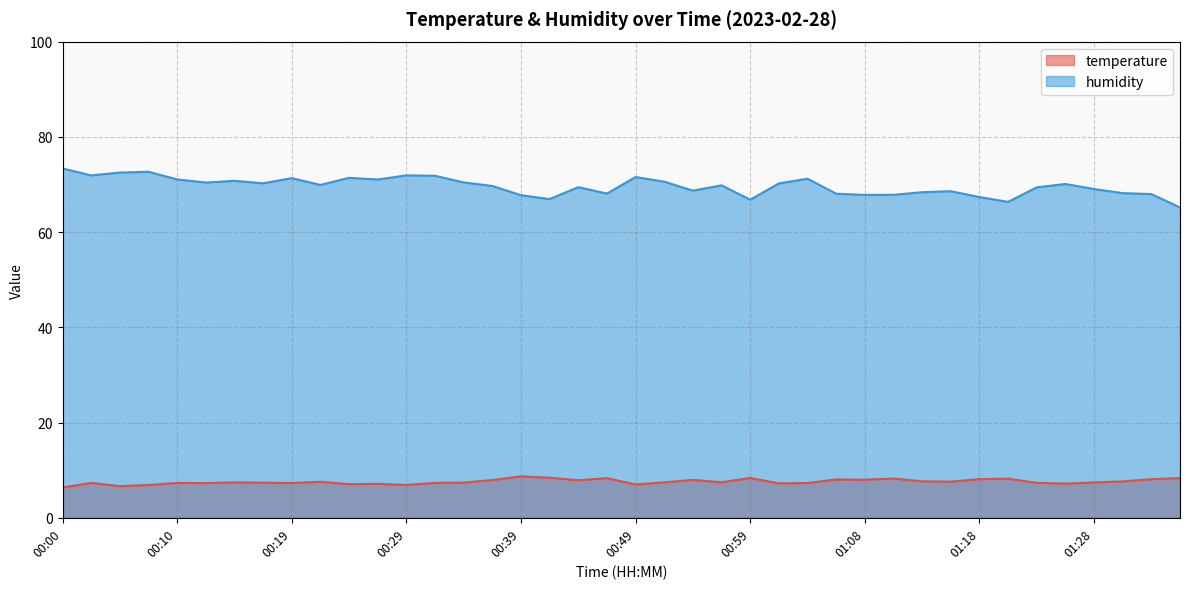

What is the sum of the humidity values at 01:01 and 00:24?

141.6